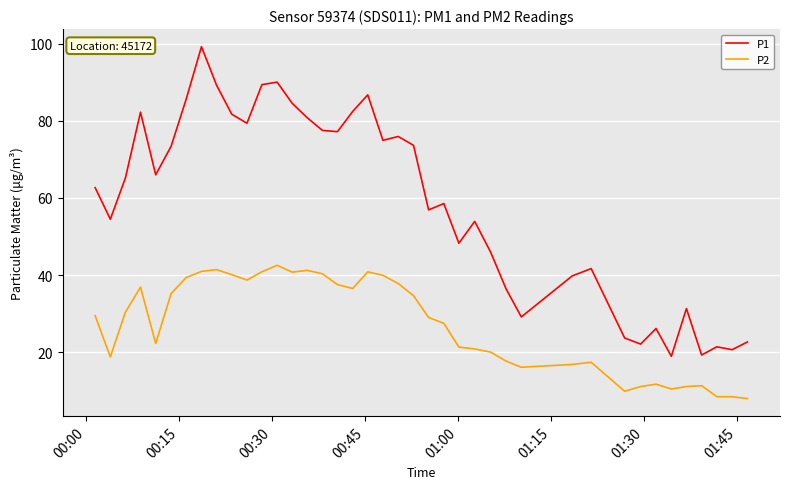

What is the smallest value displayed?

8.0